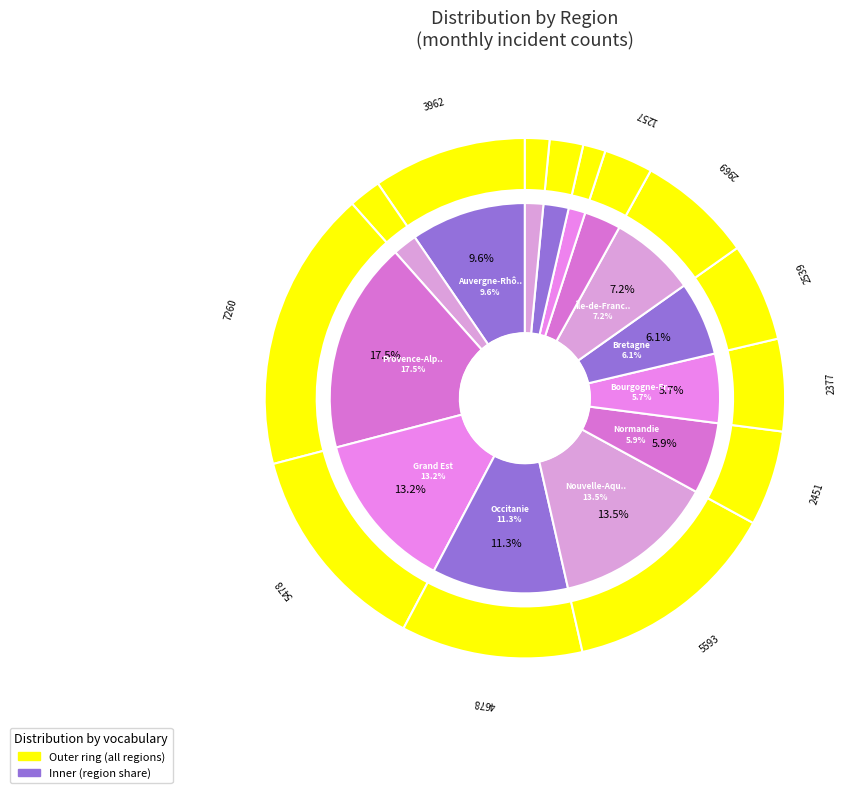

To the nearest percent, what is the average slice percentage?

7%